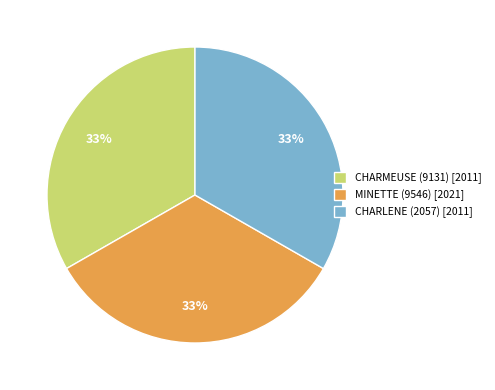

Does CHARMEUSE (9131) represent more than half of the total?

No